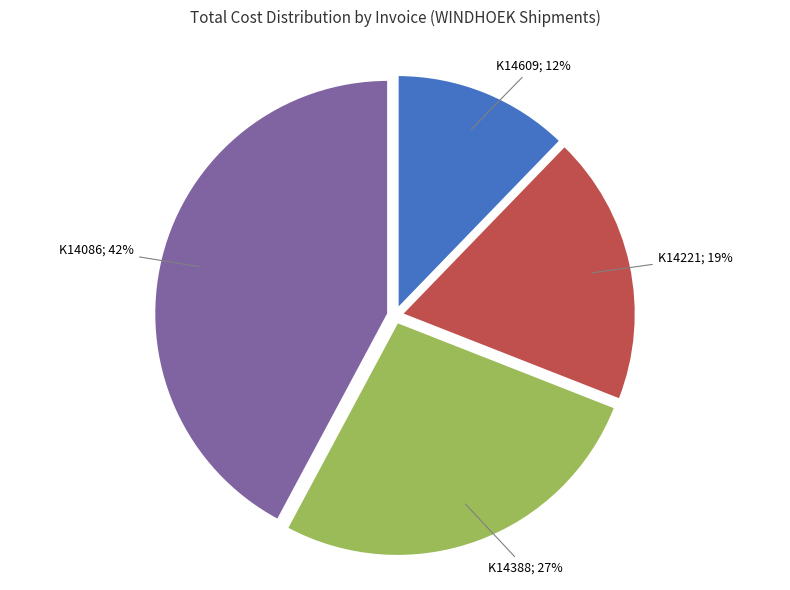

Is the sum of K14388; 27% and K14086; 42% greater than half?

Yes